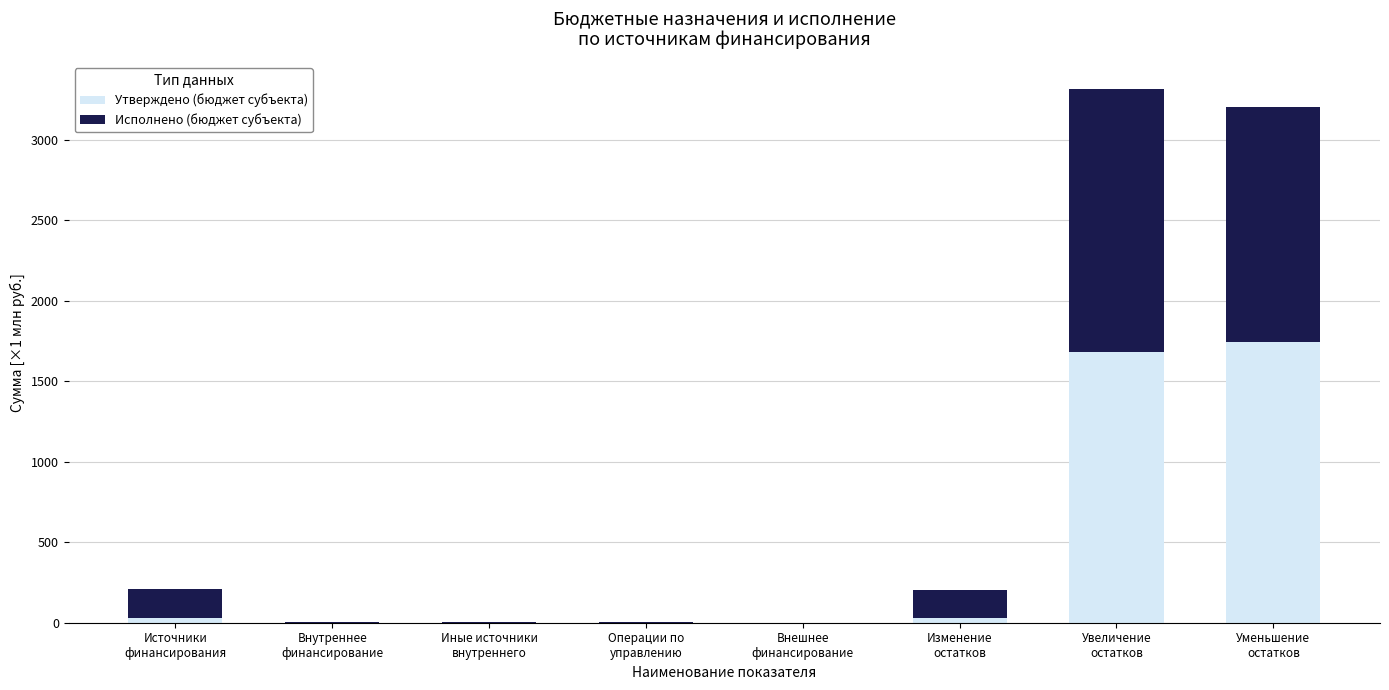

Which category has the highest value in the Утверждено (бюджет субъекта) series?

Уменьшение
остатков